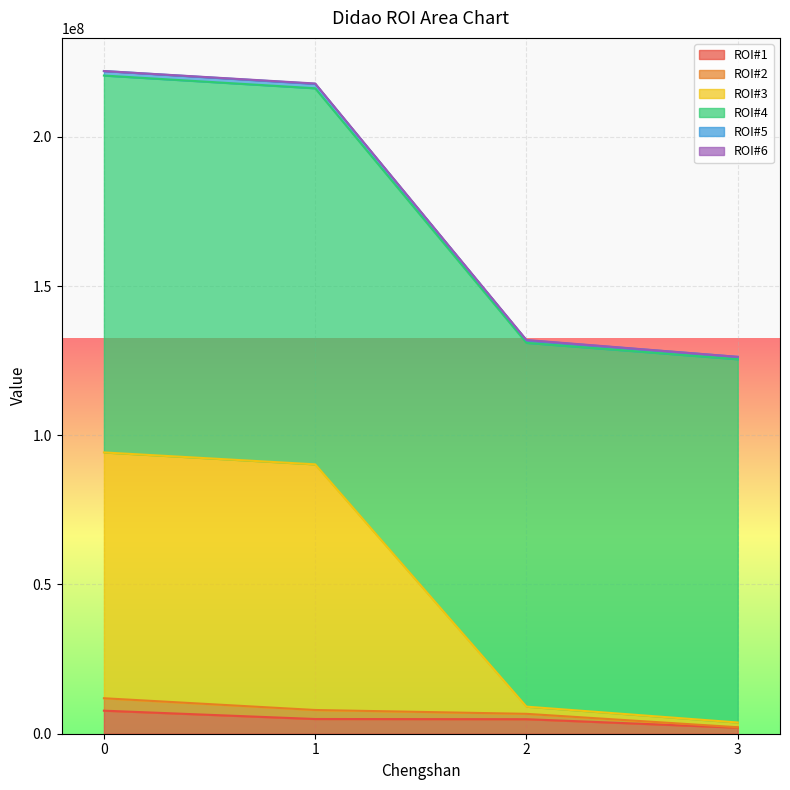

How many data points does each series have?

4